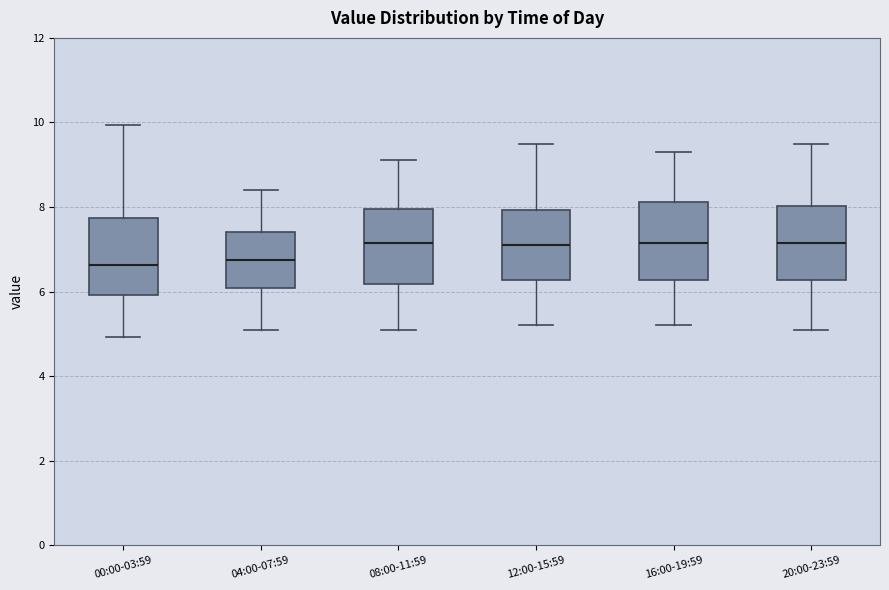

Reading left to right, read every box against the y-axis: the position of its median line, the range the box covers, and the ends of its whiskers. The values are not printed on the chart, so give them approximately, as read against the axis.

00:00-03:59: median 6.6, box 6.0 to 7.8, whiskers 5.0 to 10.0
04:00-07:59: median 6.8, box 6.0 to 7.4, whiskers 5.2 to 8.4
08:00-11:59: median 7.2, box 6.2 to 8.0, whiskers 5.2 to 9.2
12:00-15:59: median 7.2, box 6.2 to 8.0, whiskers 5.2 to 9.6
16:00-19:59: median 7.2, box 6.2 to 8.2, whiskers 5.2 to 9.4
20:00-23:59: median 7.2, box 6.2 to 8.0, whiskers 5.2 to 9.6